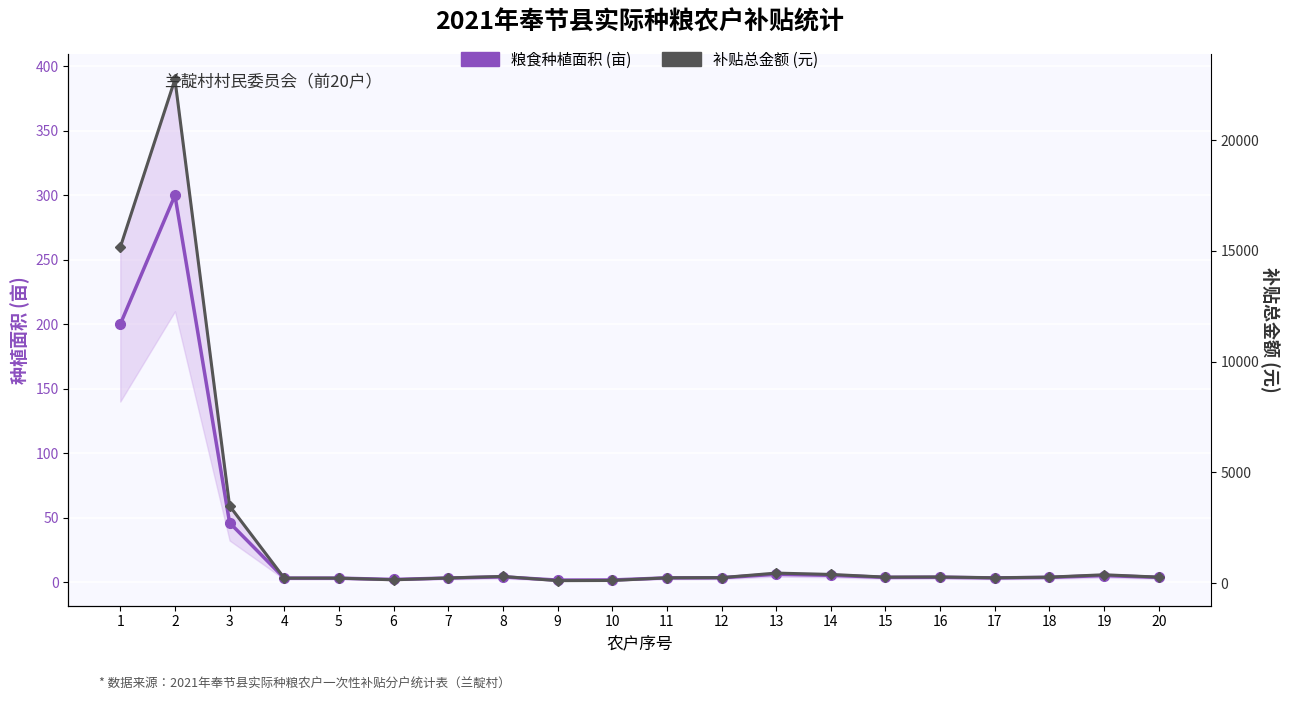

At how many categories does at least one series exceed 11152?

2